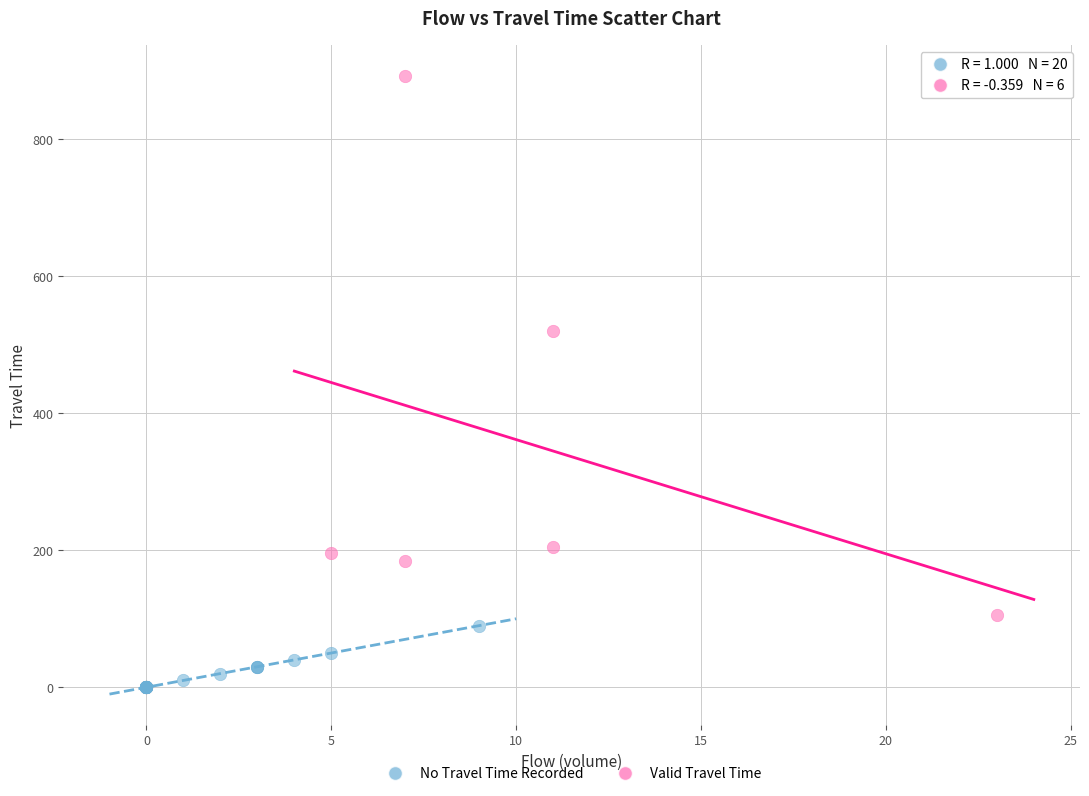

Which series reaches the maximum Y coordinate?

Valid Travel Time